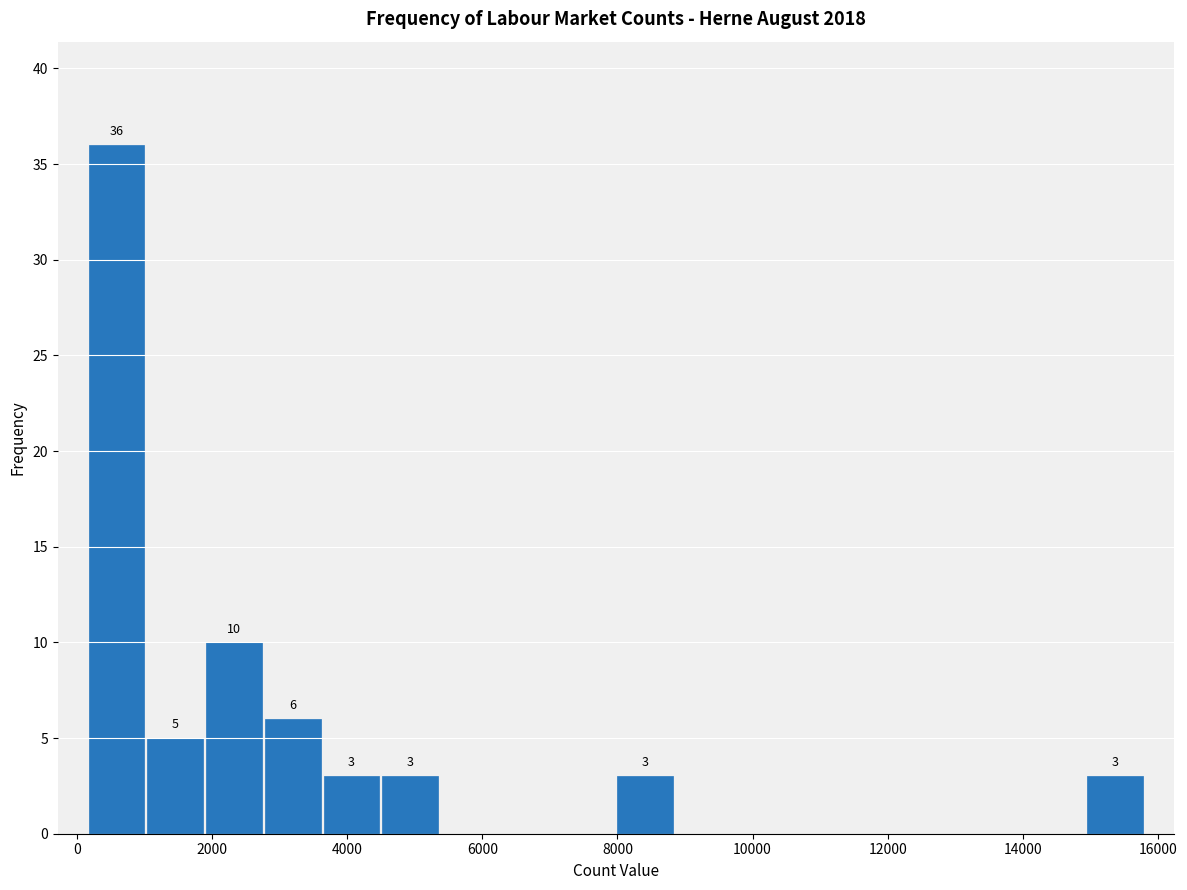

Over which range of the x-axis is the bar tallest?

200 to 1000